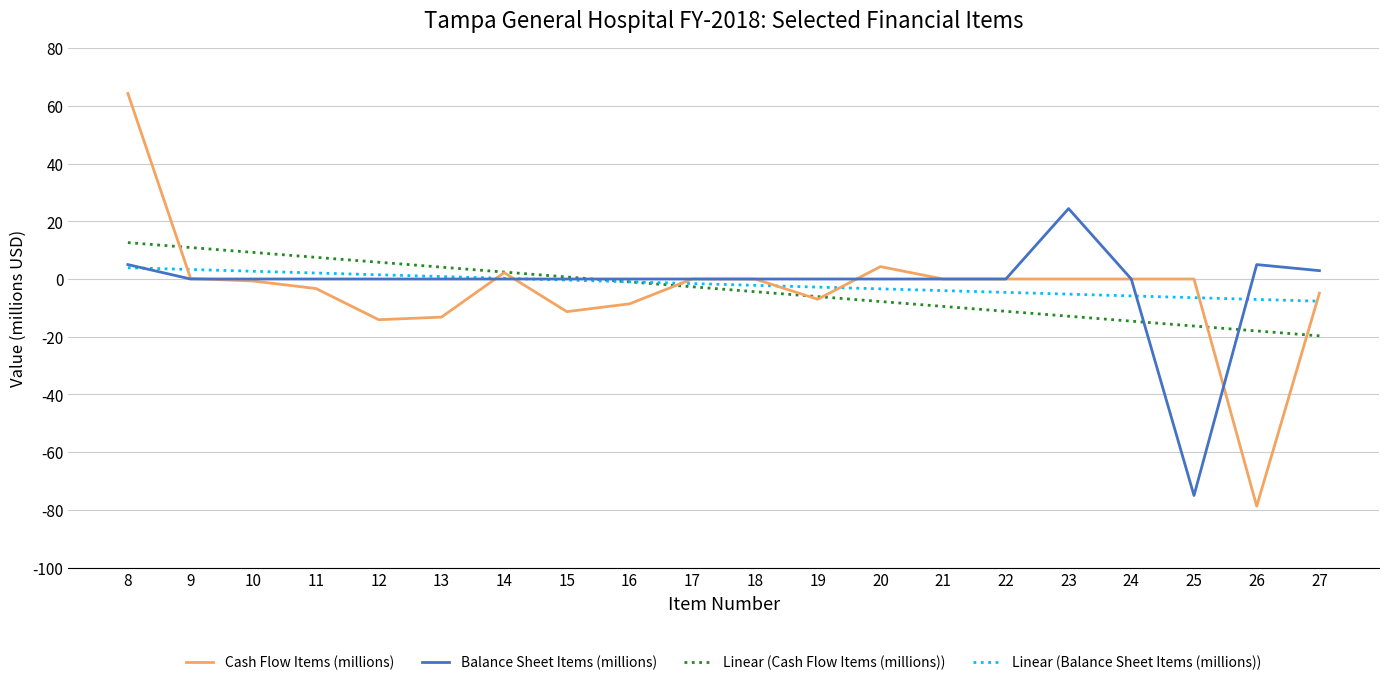

Rank the series by their maximum value, from highest to lowest.

Cash Flow Items (millions), Balance Sheet Items (millions), Linear (Cash Flow Items (millions)), Linear (Balance Sheet Items (millions))